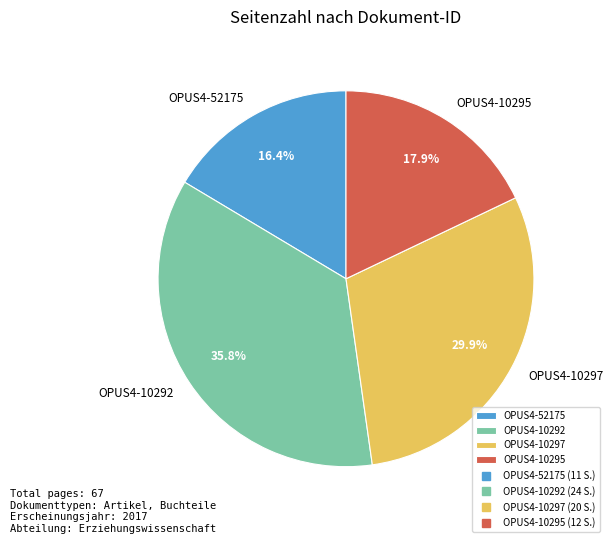

What is the largest slice in the pie chart?

OPUS4-10292